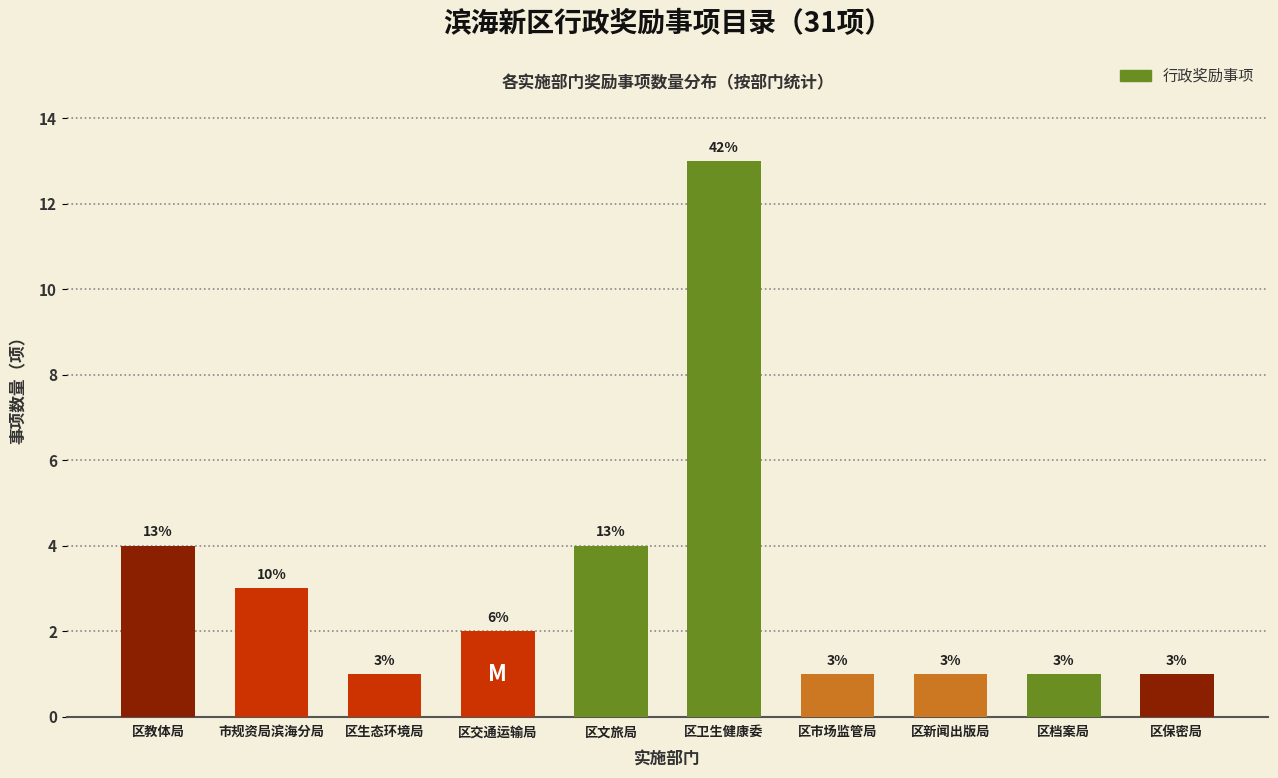

Reading left to right, what are all the values shown in this chart?

区教体局=4	市规资局滨海分局=3	区生态环境局=1	区交通运输局=2	区文旅局=4	区卫生健康委=13	区市场监管局=1	区新闻出版局=1	区档案局=1	区保密局=1